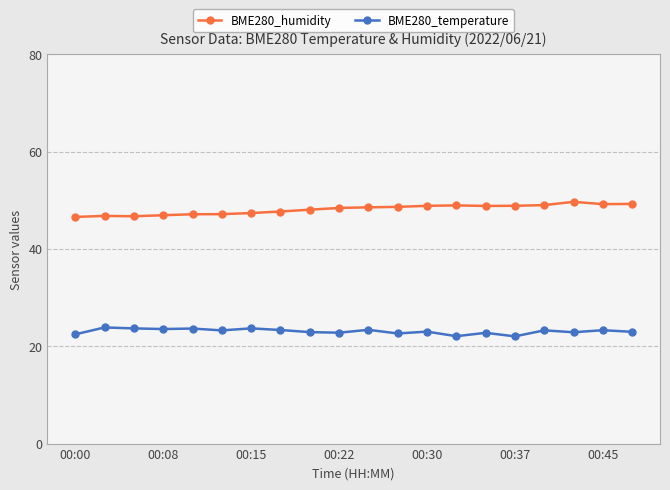

List the series in order of their overall mean, lowest first.

BME280_temperature, BME280_humidity